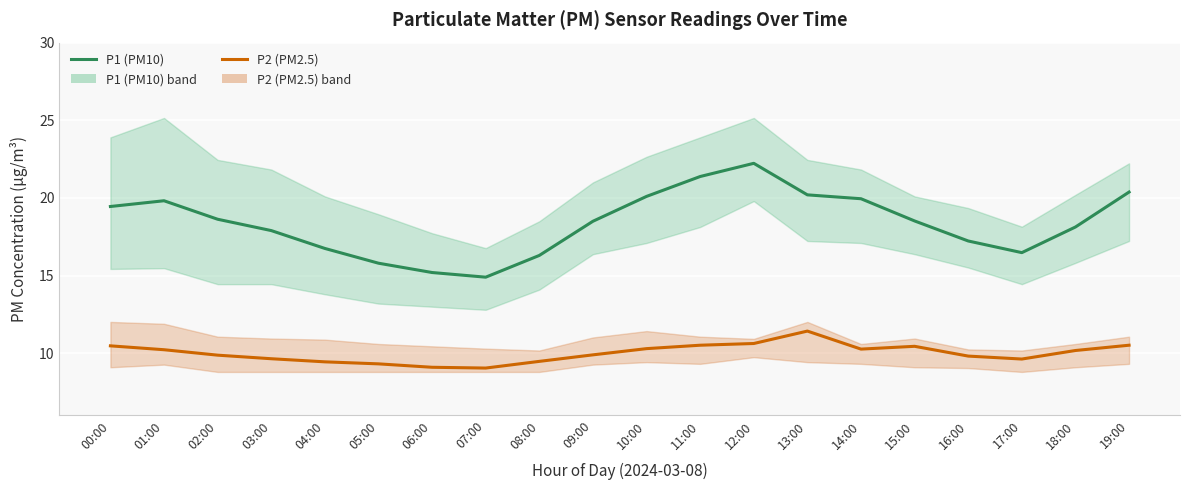

Which series has the largest total across all categories?

P1 (PM10)